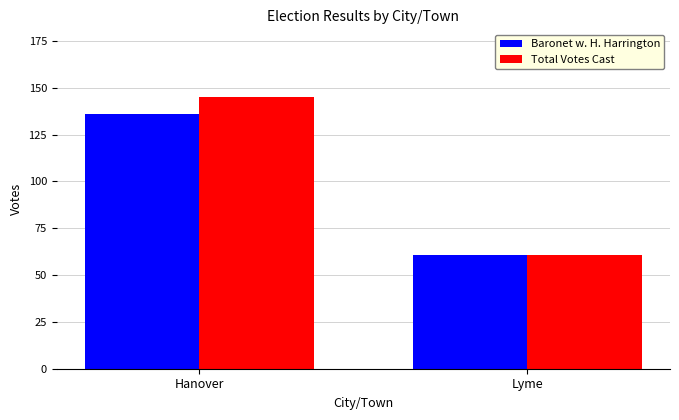

Which series has the widest spread of values?

Total Votes Cast